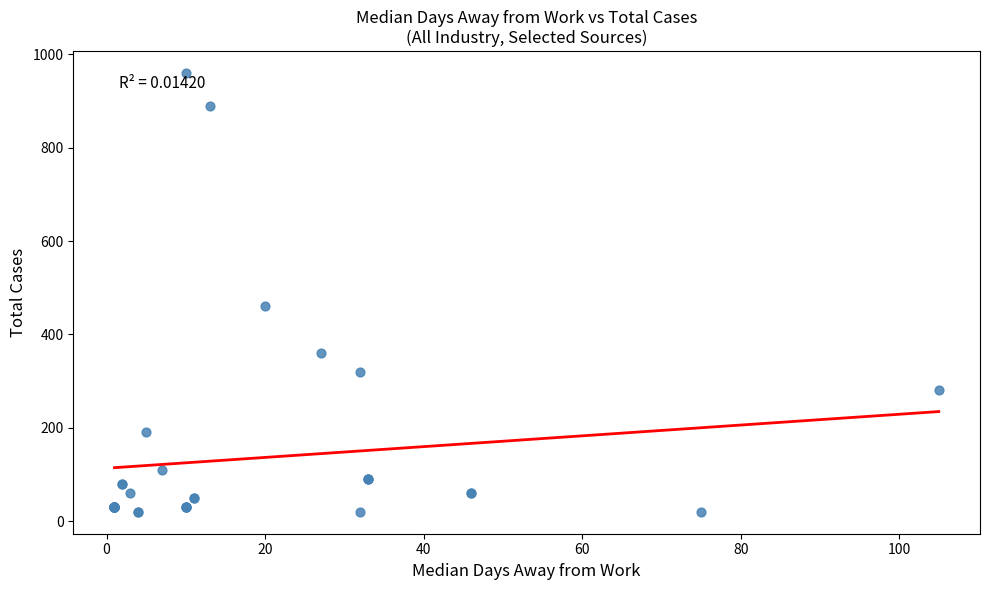

What Y value in the scatter plot is closest to 490?

460